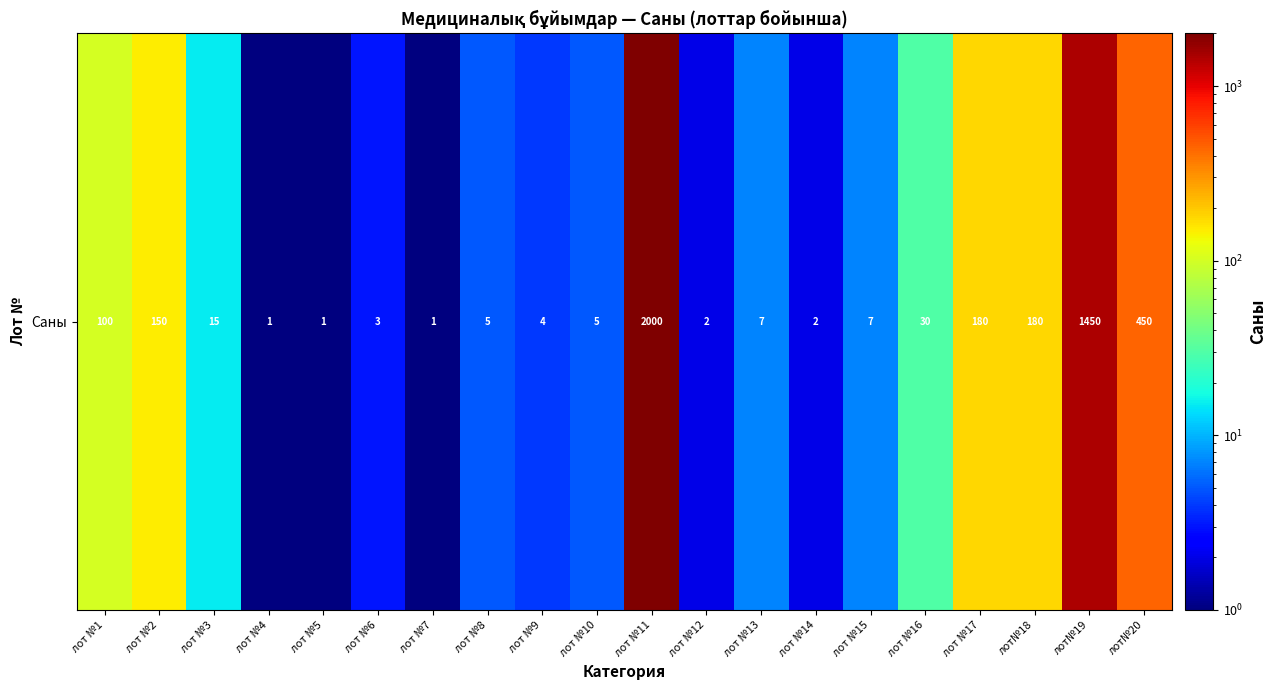

What is the difference between the maximum and second lowest values?

1999